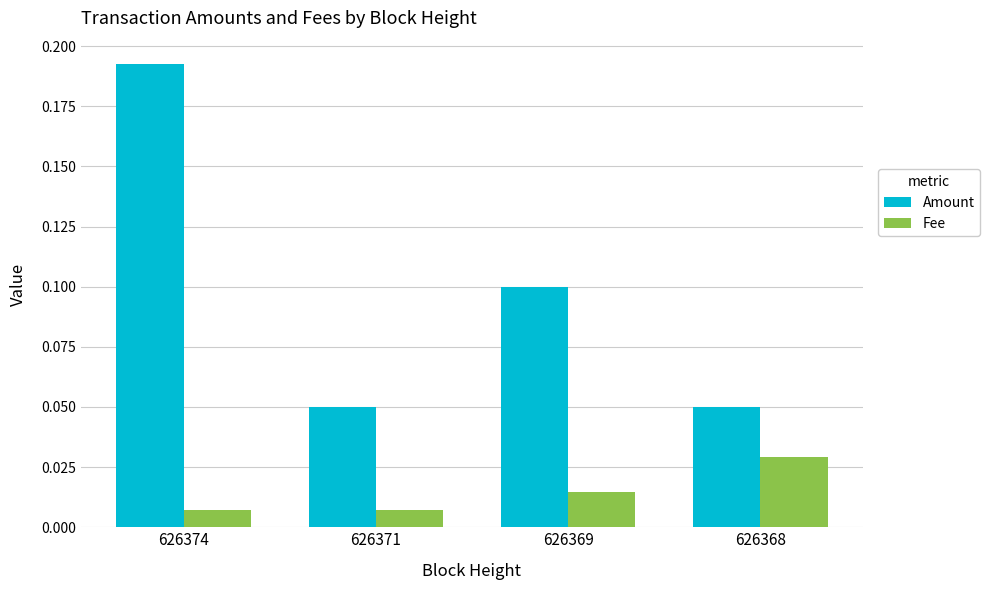

What are all the series names shown in the legend?

Amount, Fee